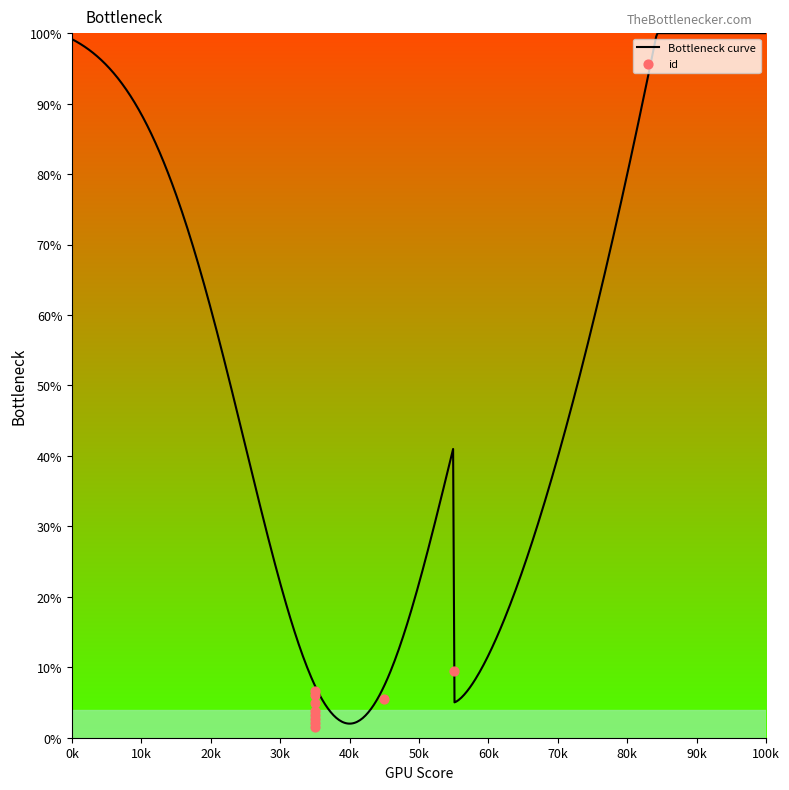

Which has a higher value, 6196 or 6196?

6196